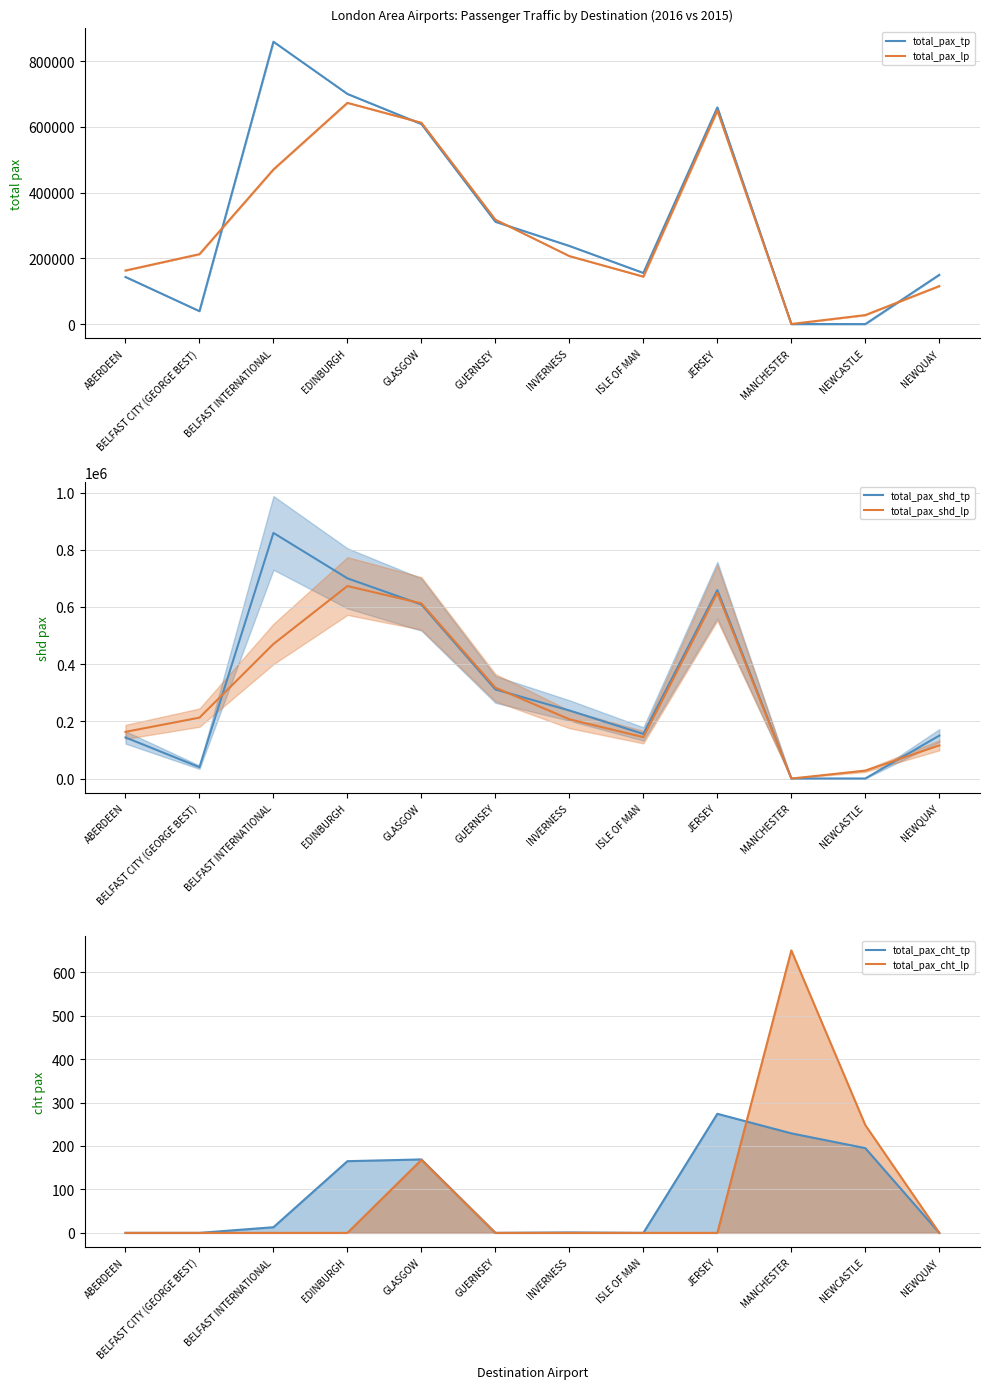

How many values in the total_pax_cht_lp series exceed 0?

3